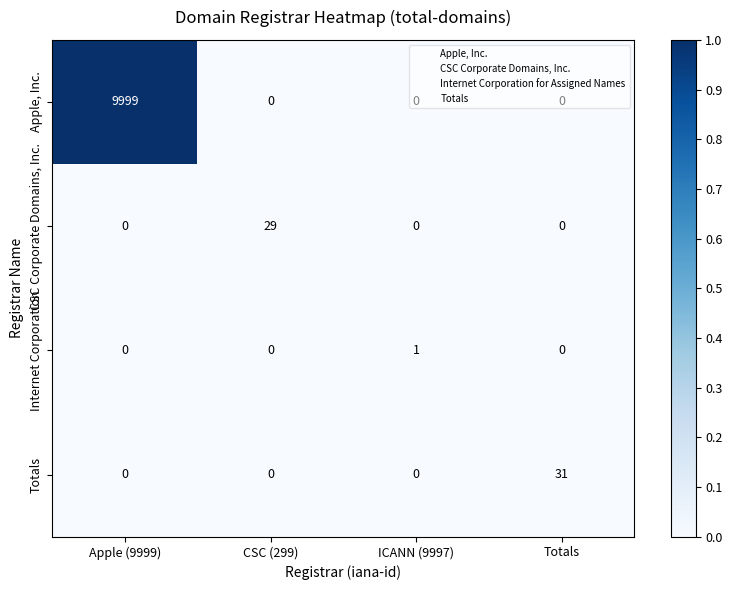

What is the sum of all Apple, Inc. values?

9999